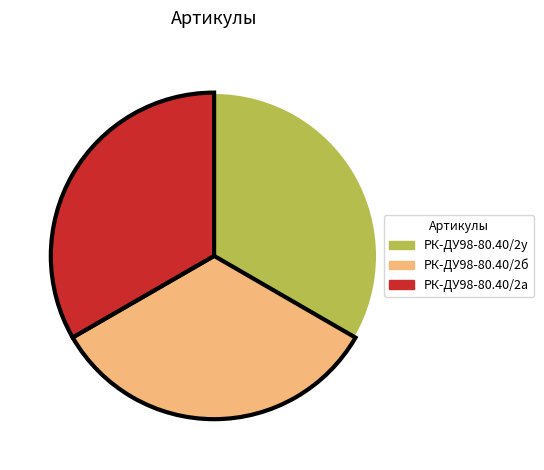

Do РК-ДУ98-80.40/2б and РК-ДУ98-80.40/2у together represent more than half of the pie?

Yes